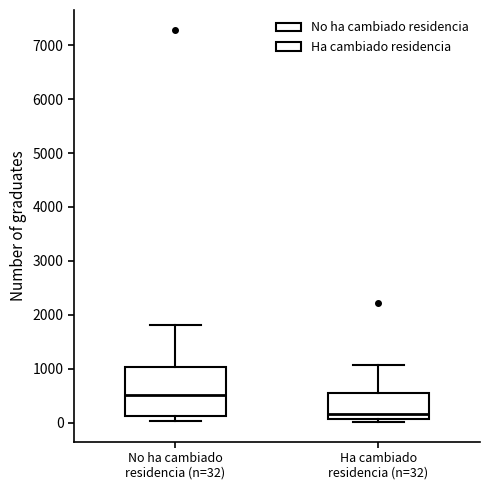

Reading left to right, read every box against the y-axis: the position of its median line, the range the box covers, and the ends of its whiskers. The values are not printed on the chart, so give them approximately, as read against the axis.

No ha cambiado residencia (n=32): median 500, box 100 to 1000, whiskers 0 to 1800
Ha cambiado residencia (n=32): median 200, box 100 to 500, whiskers 0 to 1100